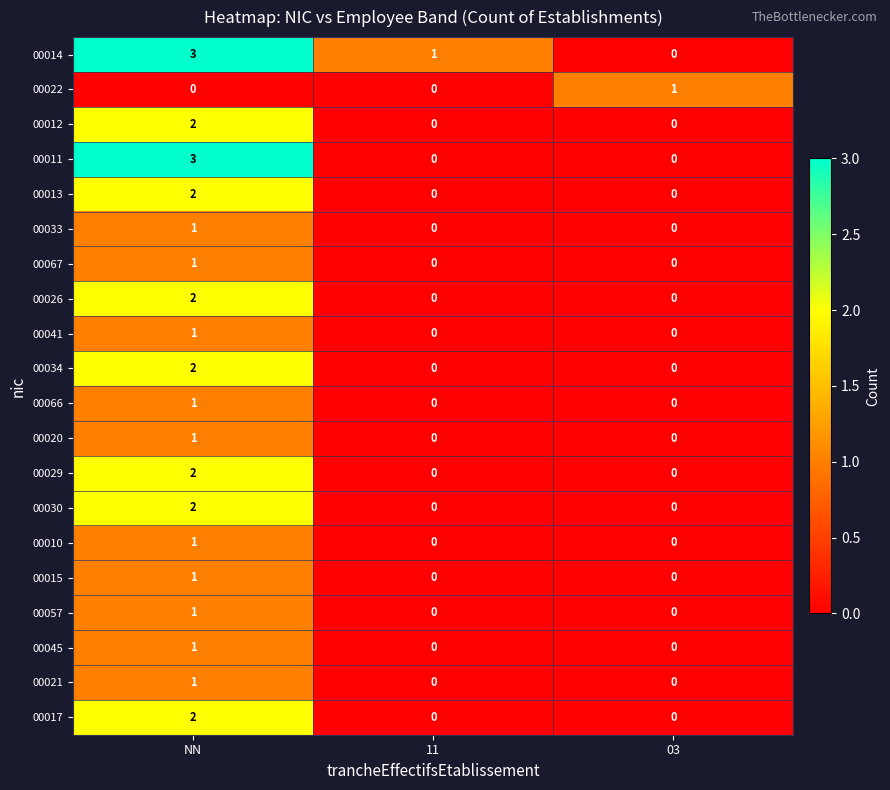

The value of 00057 at NN is 0. True or false?

False